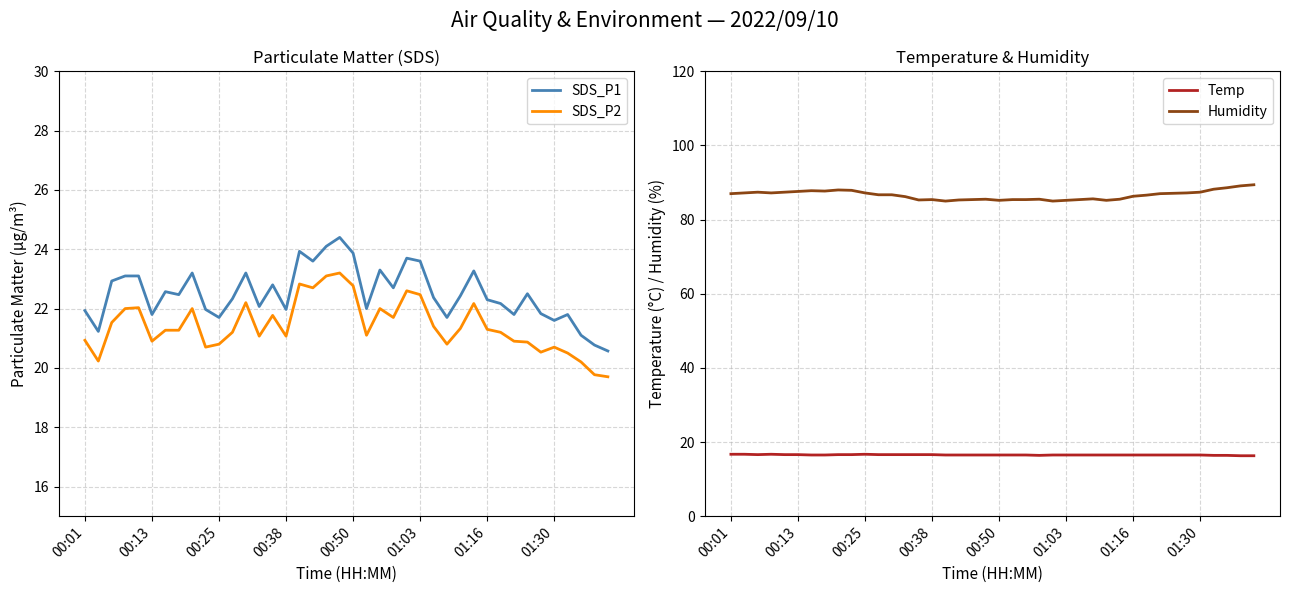

The SDS_P2 series shows 32.5 at 01:30. True or false?

False